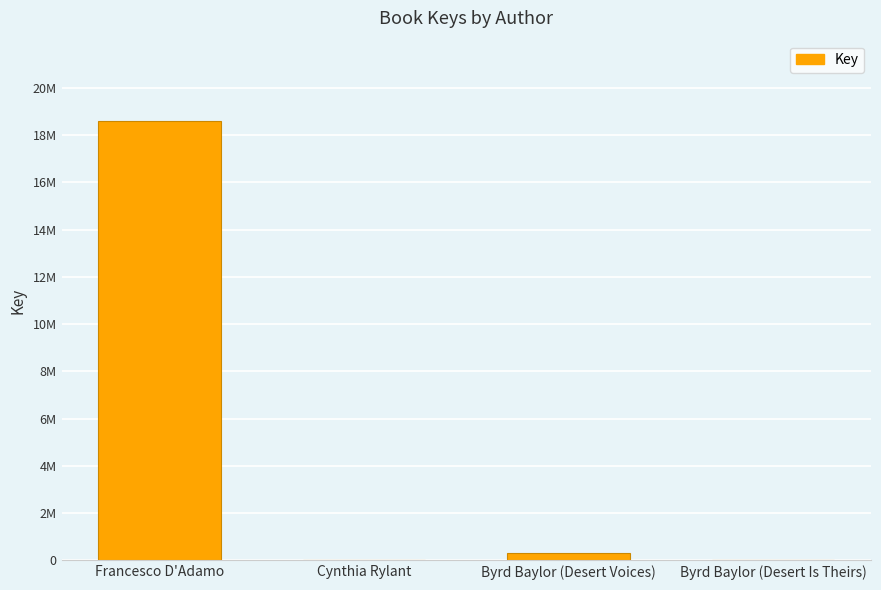

Are the bars horizontal?

No